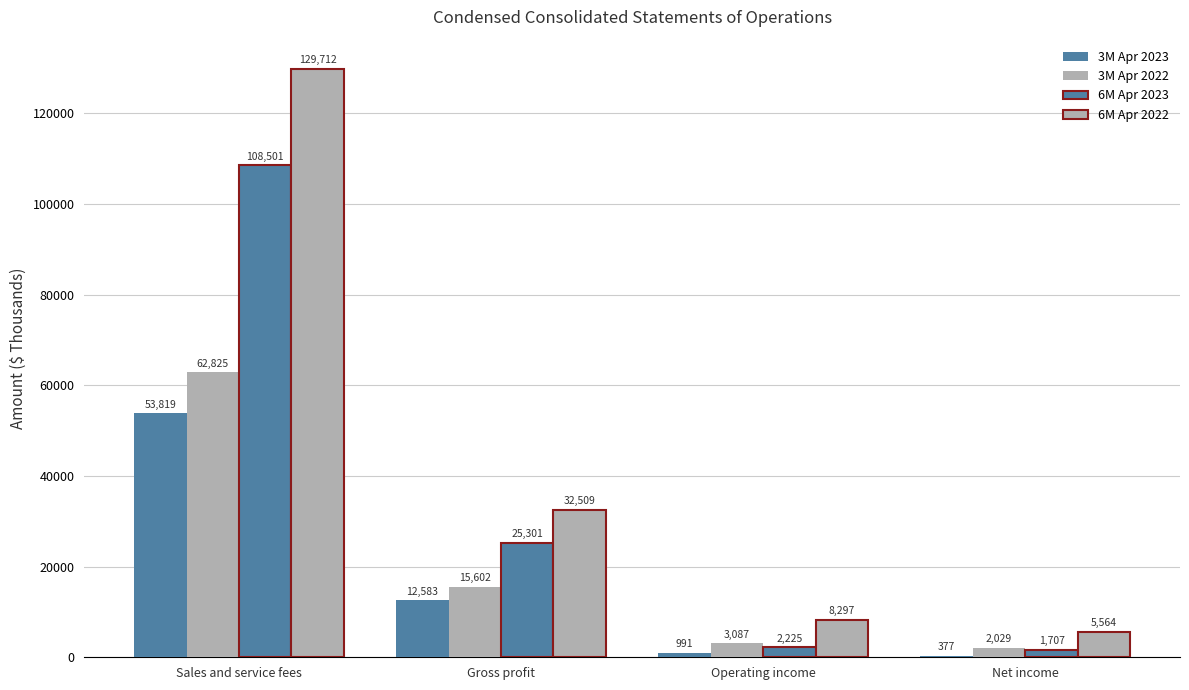

At how many categories does at least one series exceed 113610?

1